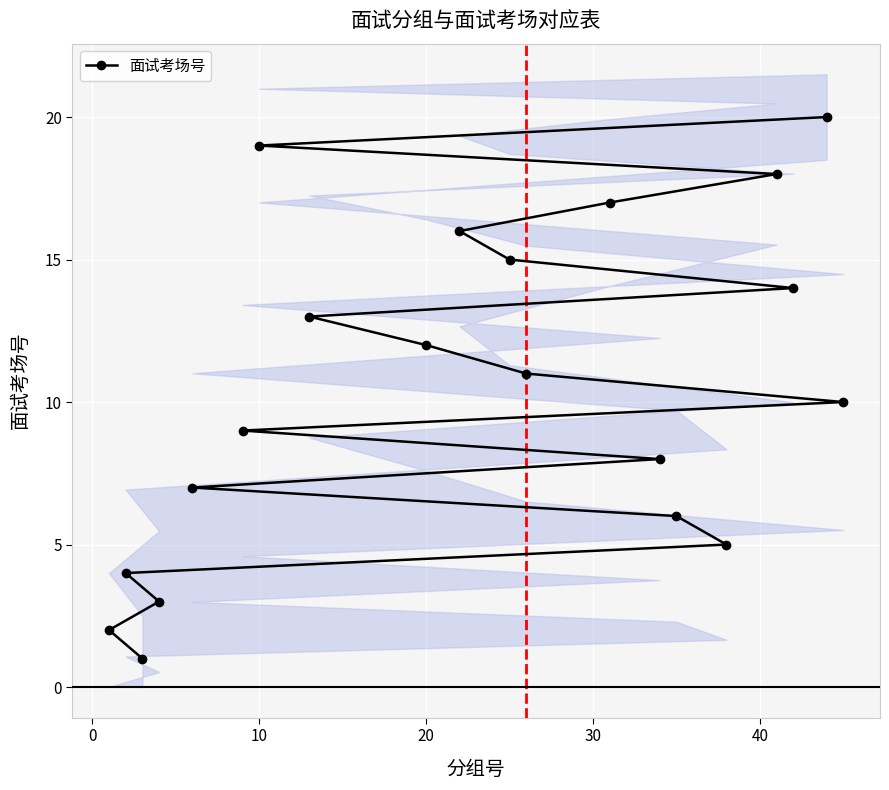

The value of 面试考场号 at 20 is 7. True or false?

False